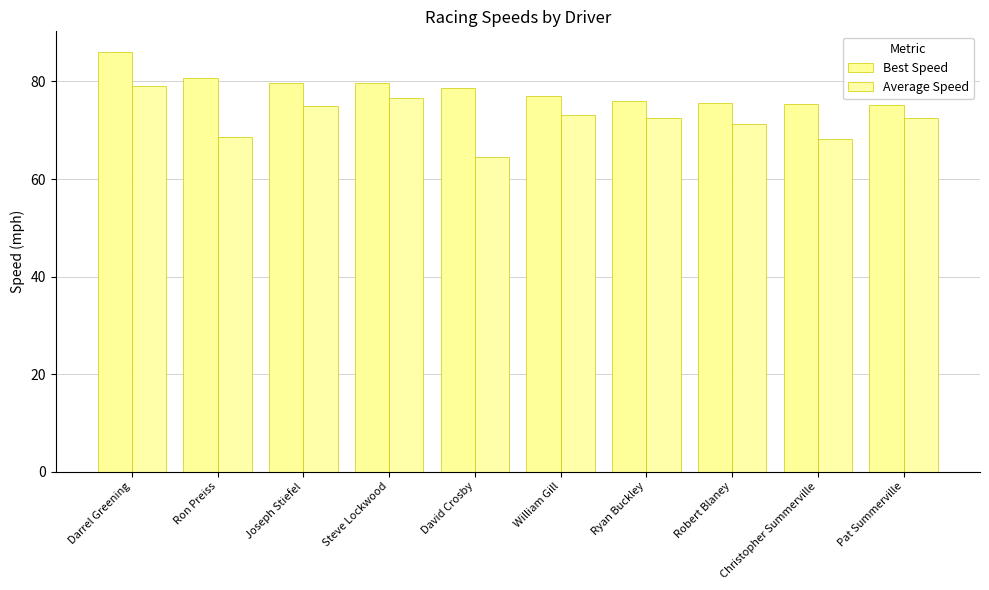

Which series has the widest spread of values?

Average Speed